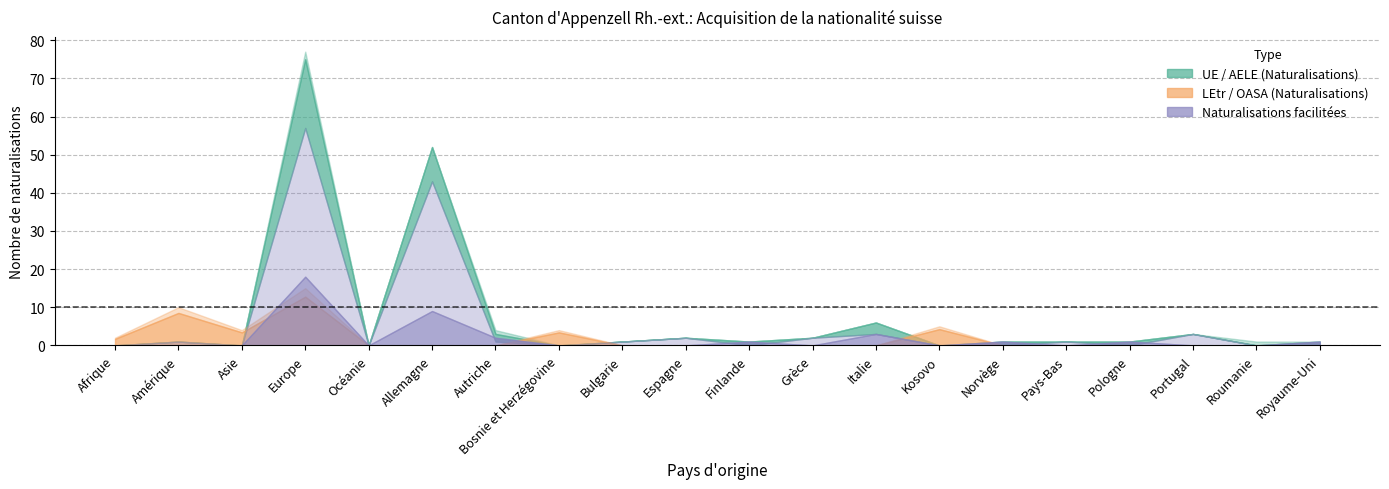

What position from the right is Portugal?

3